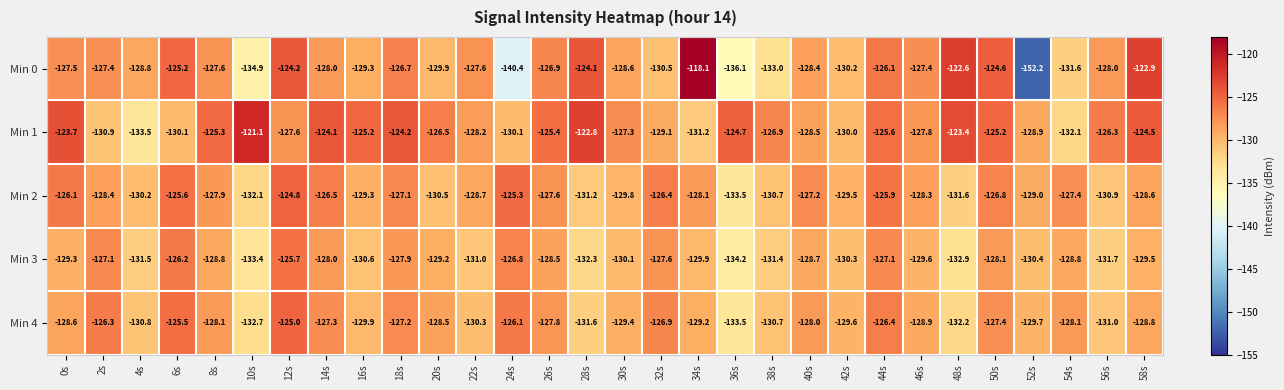

What is the sum of all Min 3 values?

-3886.6